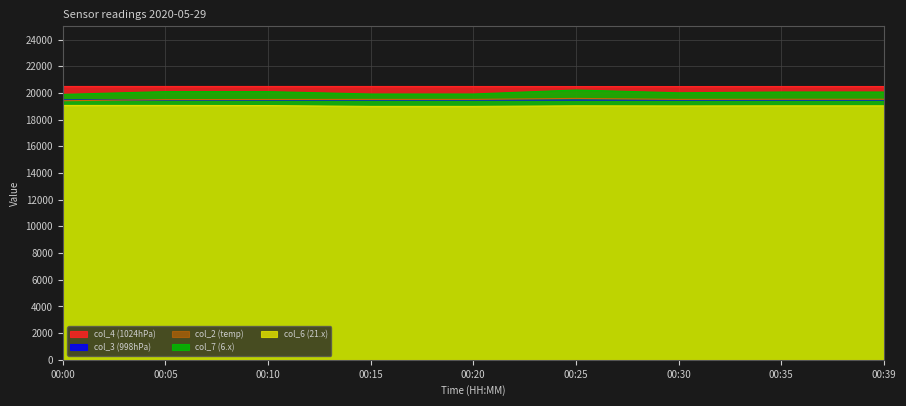

At which category does the chart reach its minimum across all series?

00:15